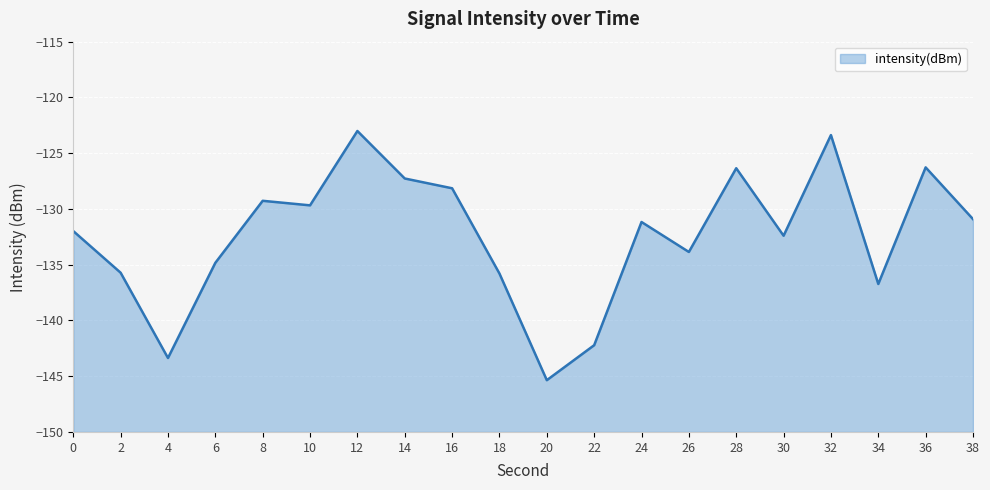

The value at 6 is -134.8. True or false?

True